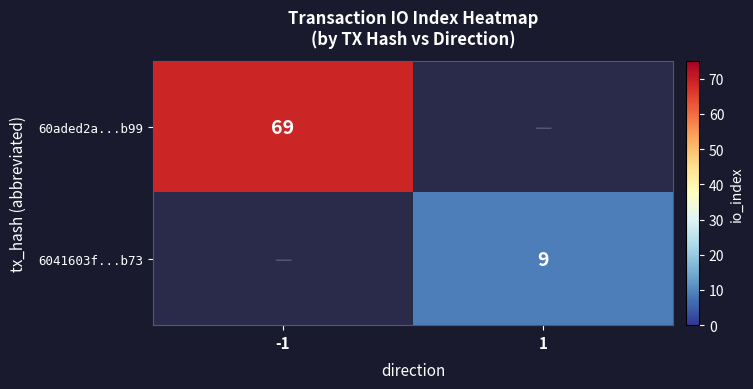

What is the total value across all series at -1?

69